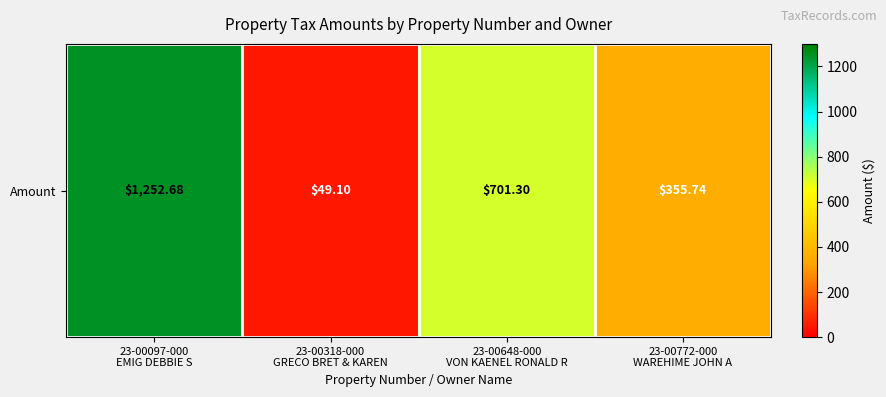

What is the change in value from 23-00097-000
EMIG DEBBIE S to 23-00648-000
VON KAENEL RONALD R?

-551.4